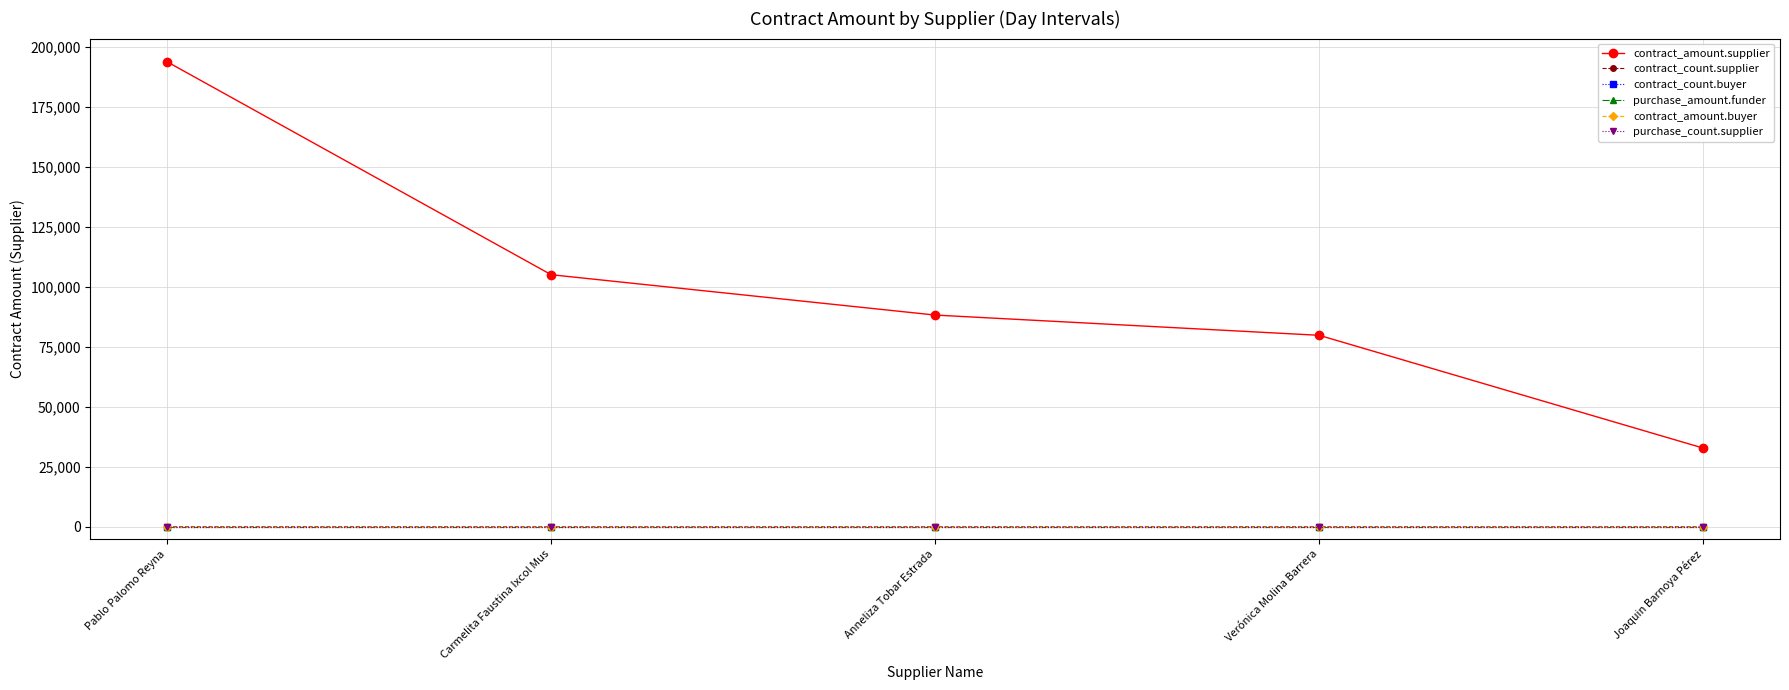

Is this an area chart (filled region under the line)?

No